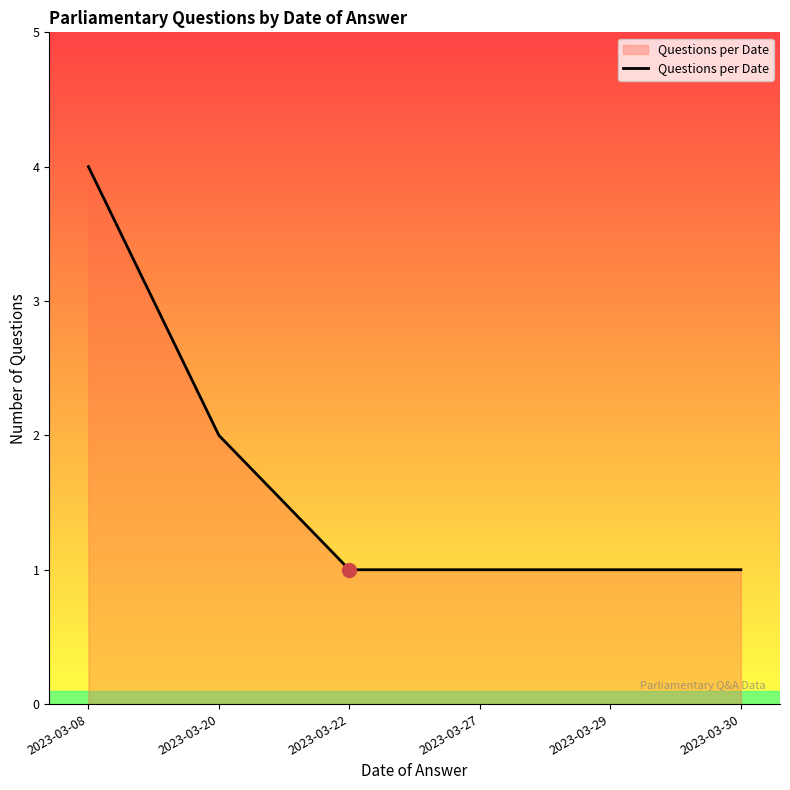

What is the difference between the maximum and minimum values?

3